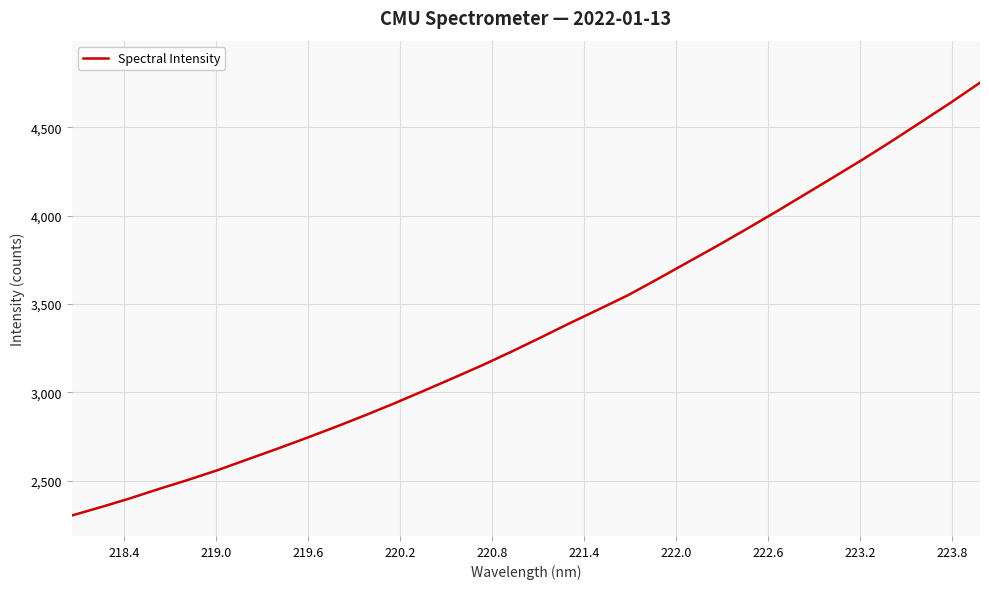

What is the difference between the maximum and minimum values?

2448.1